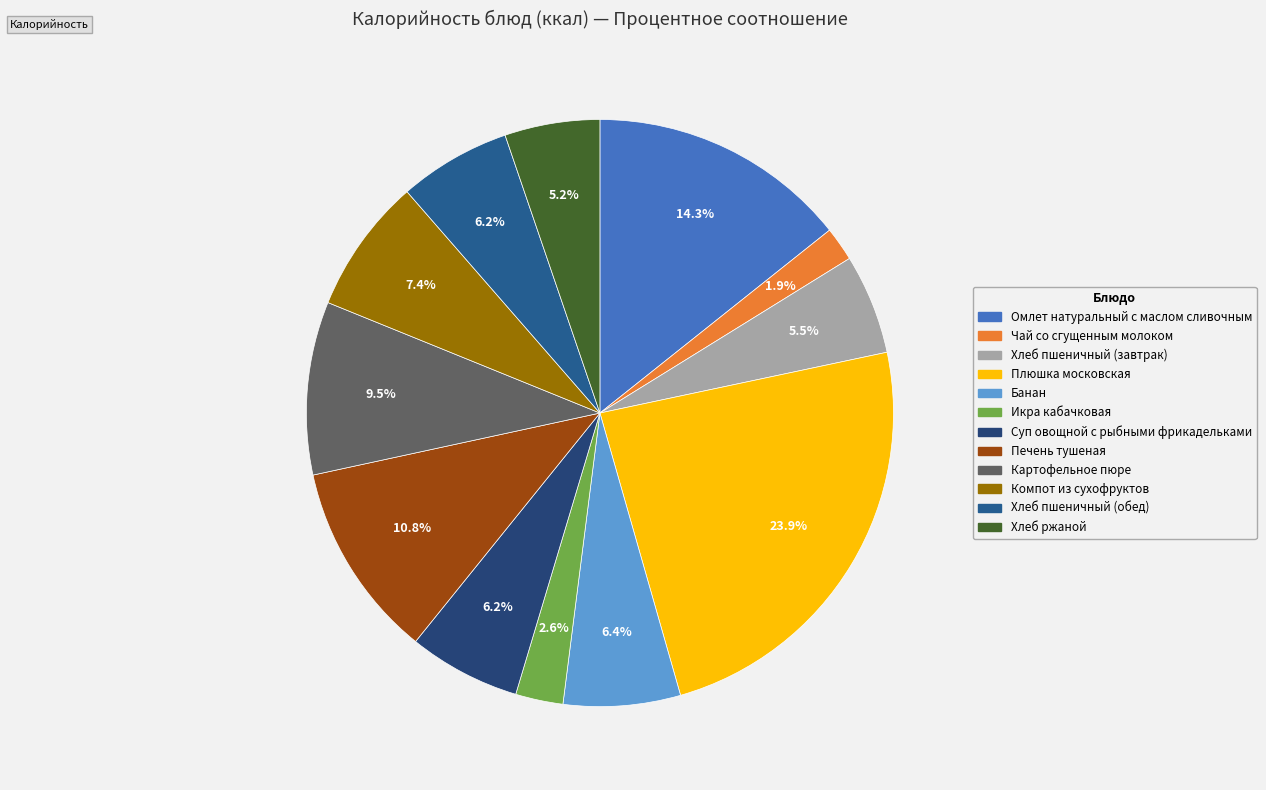

Is there any slice that represents more than half of the pie?

No